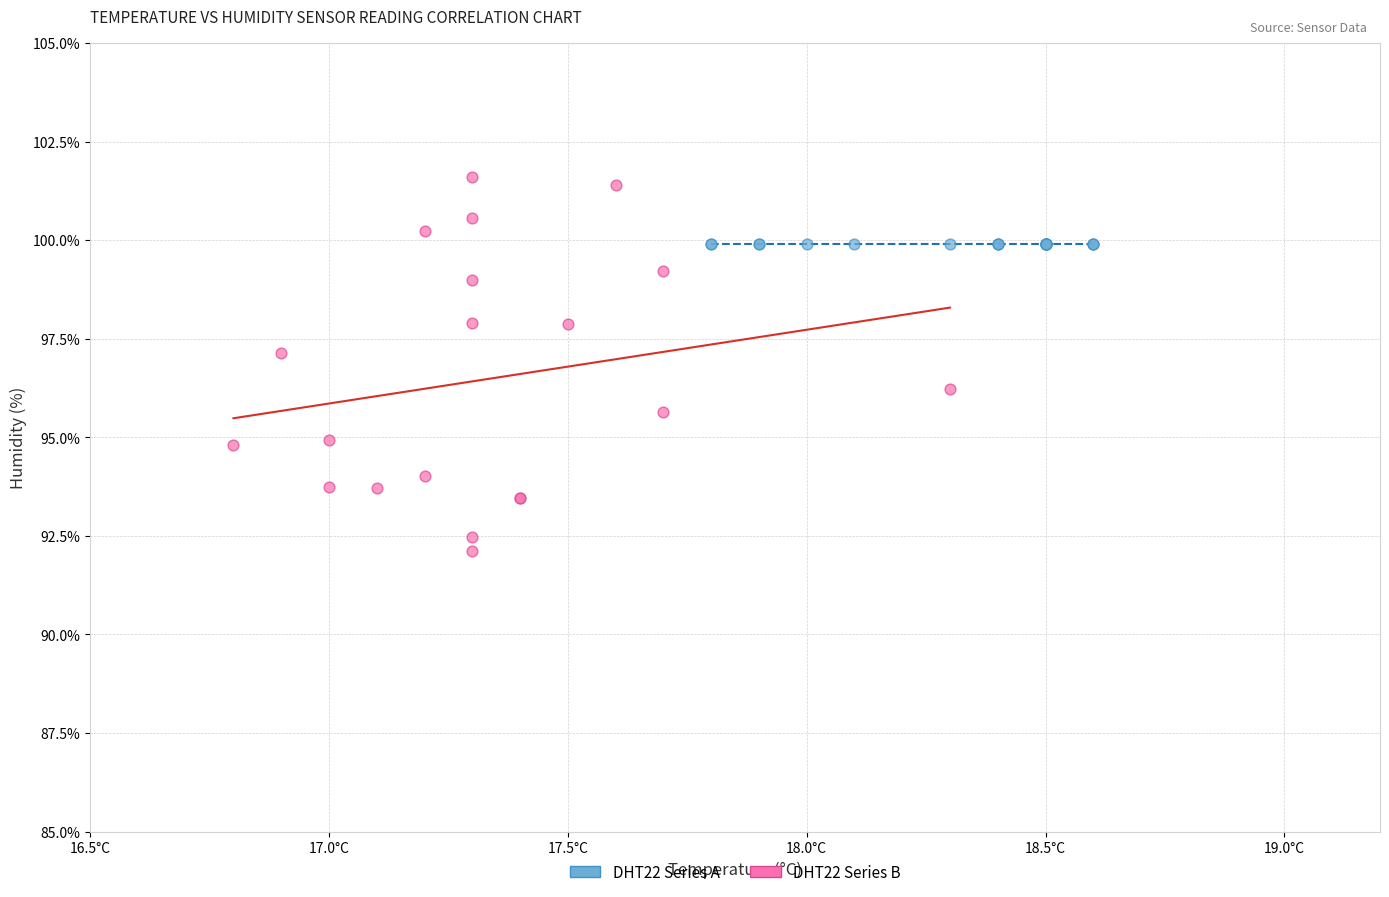

Which series contains the highest Y value?

DHT22 Series B